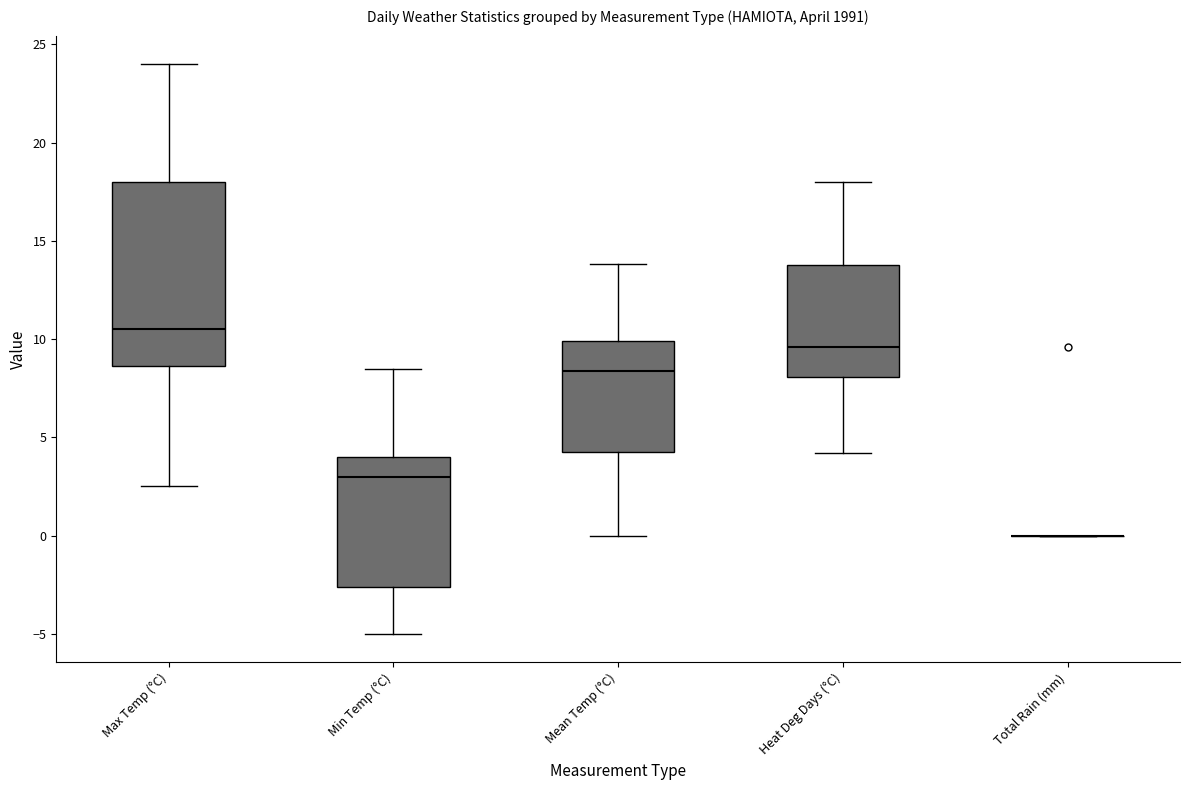

Reading left to right, transcribe this box plot: for each box, give where its median line is, the range the box spans, and where its two whiskers end, as read against the y-axis. The values are not printed on the chart, so give them approximately, as read against the axis.

Max Temp (°C): median 10.5, box 8.5 to 18.0, whiskers 2.5 to 24.0
Min Temp (°C): median 3.0, box -2.5 to 4.0, whiskers -5.0 to 8.5
Mean Temp (°C): median 8.5, box 4.5 to 10.0, whiskers 0.0 to 14.0
Heat Deg Days (°C): median 9.5, box 8.0 to 14.0, whiskers 4.0 to 18.0
Total Rain (mm): box collapsed to a line at 0.0, whiskers 0.0 to 0.0